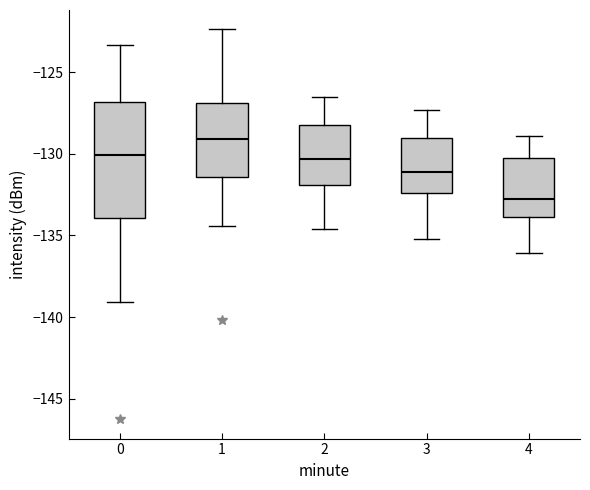

Which box has the lowest median line?

4